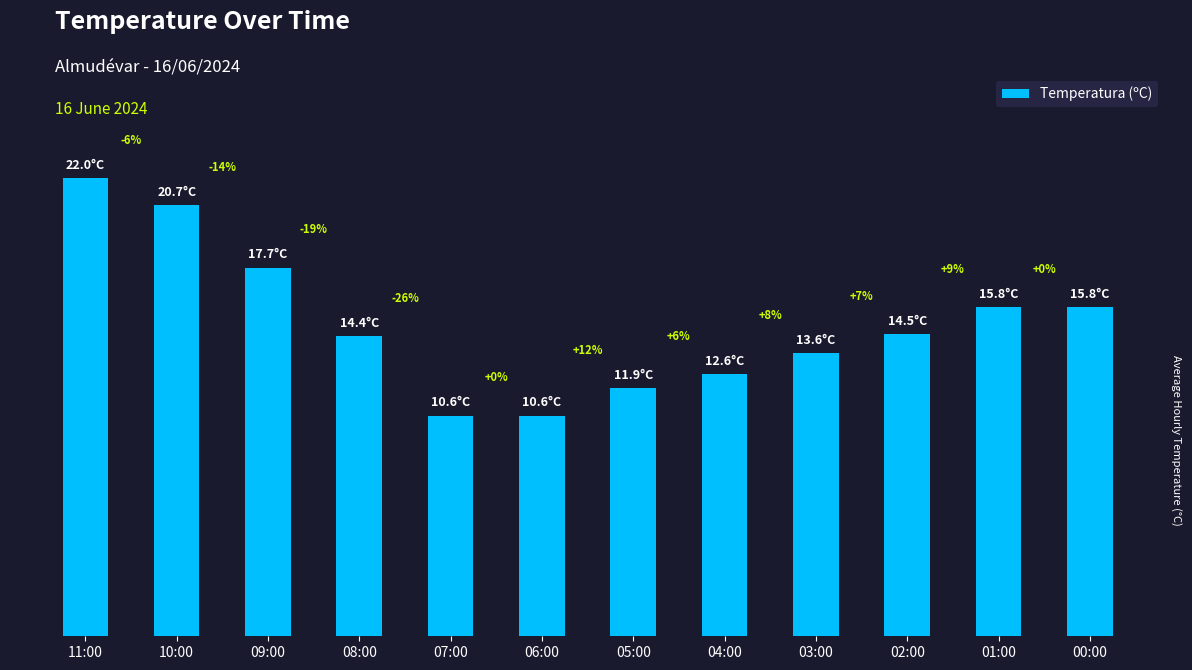

Are the bars horizontal?

No